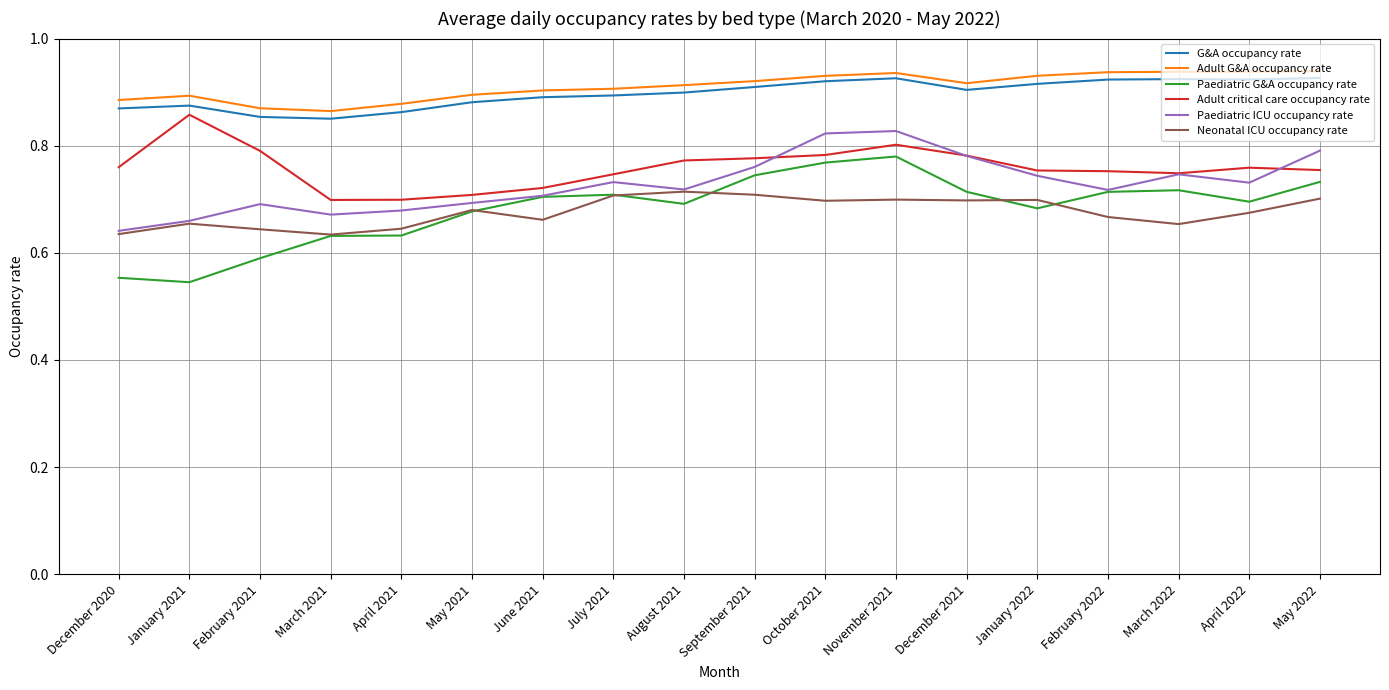

What is the spread (max minus min) of values at February 2021?

0.3